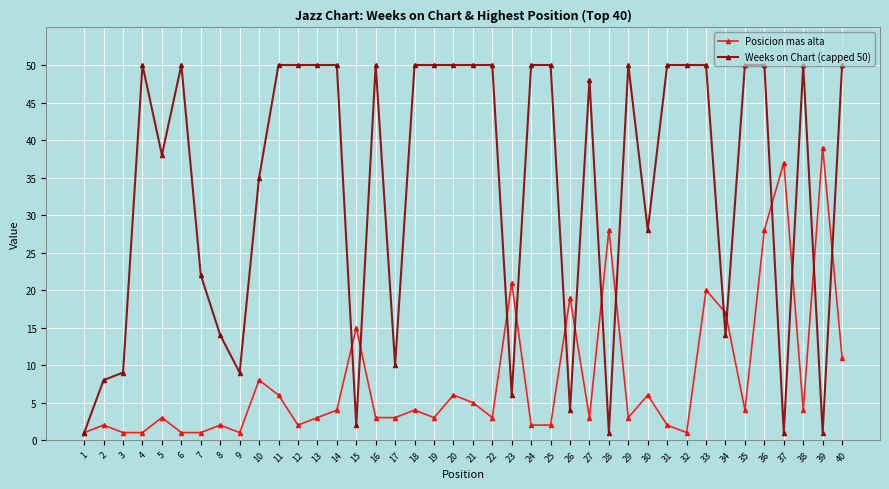

True or false: Weeks on Chart (capped 50) and Posicion mas alta intersect in this chart.

True